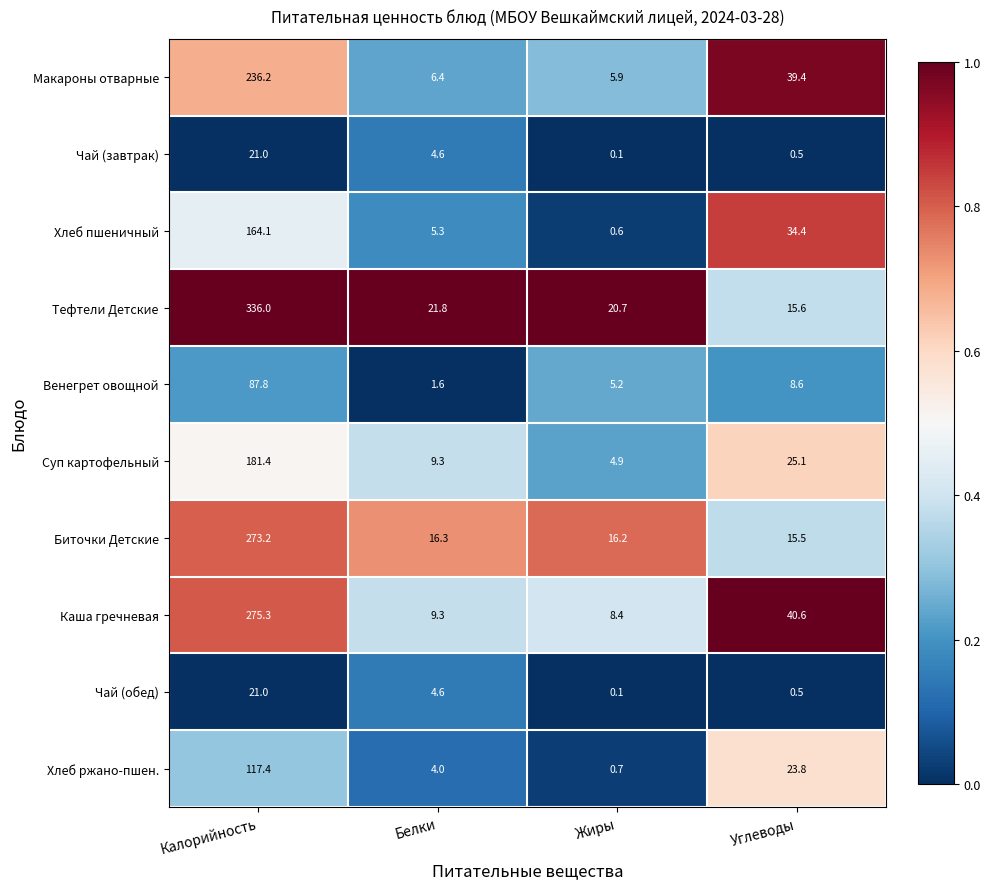

Where does the Чай (обед) series first go above 4?

Калорийность